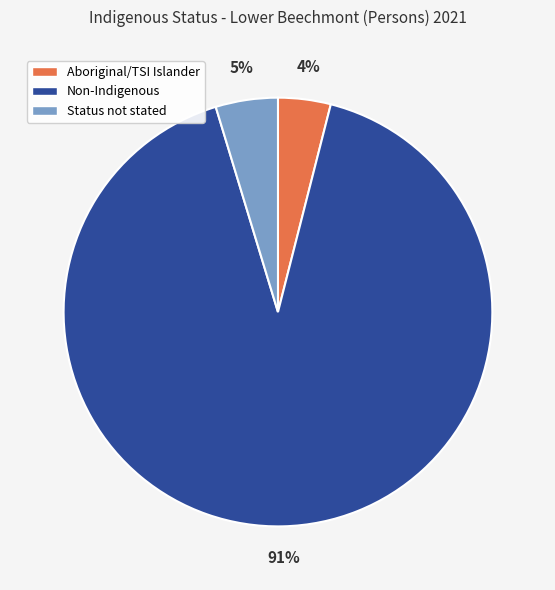

What is the largest slice in the pie chart?

Non-Indigenous